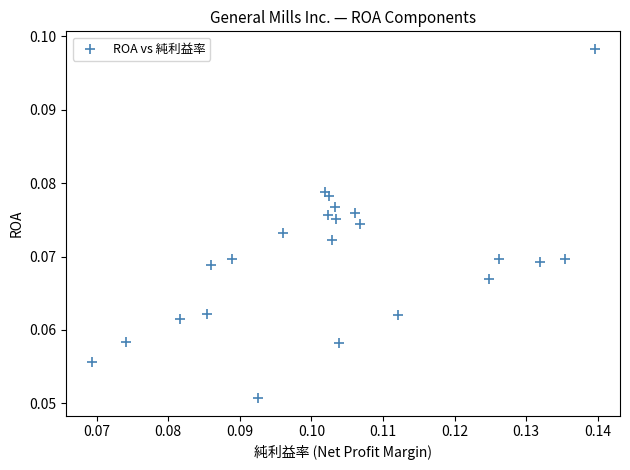

Count the number of points in this scatter plot.

23